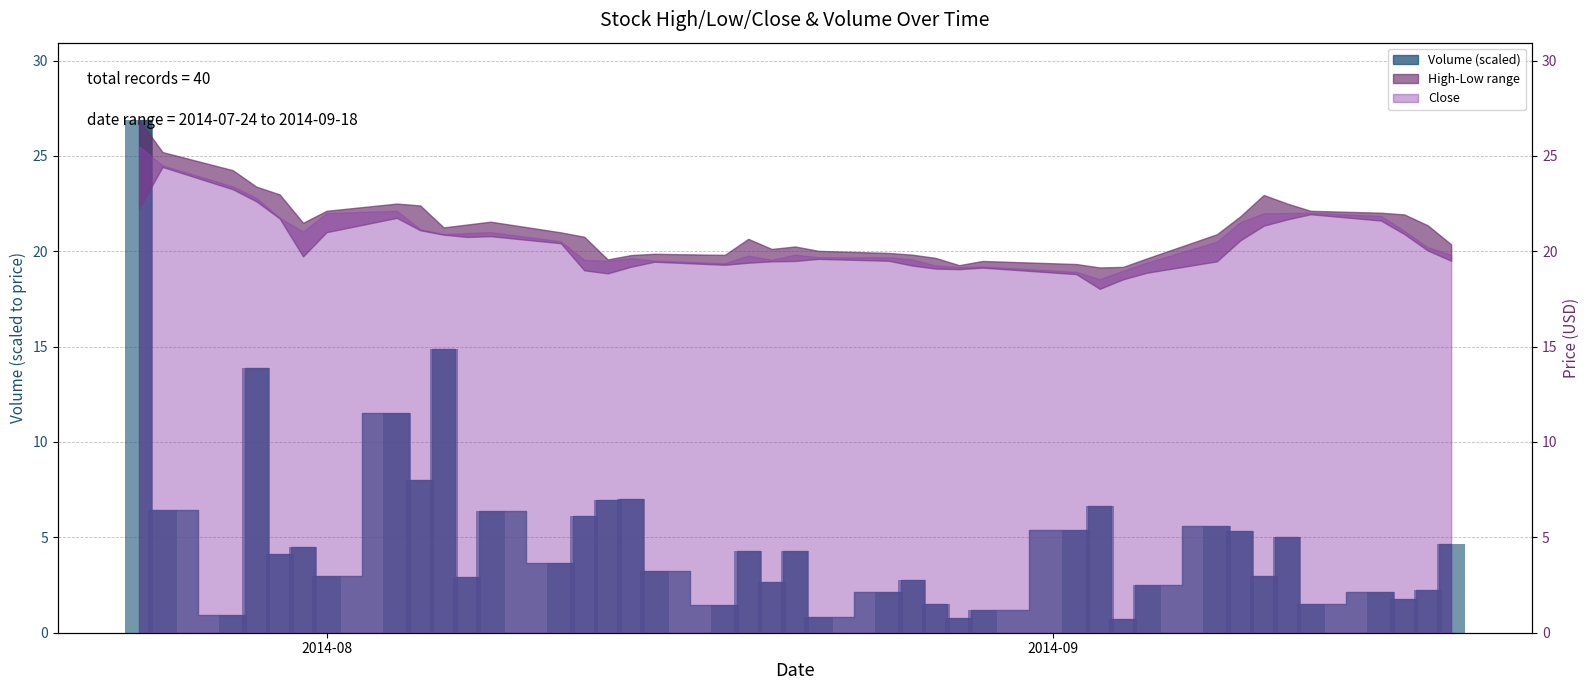

What is the average value?

5.0